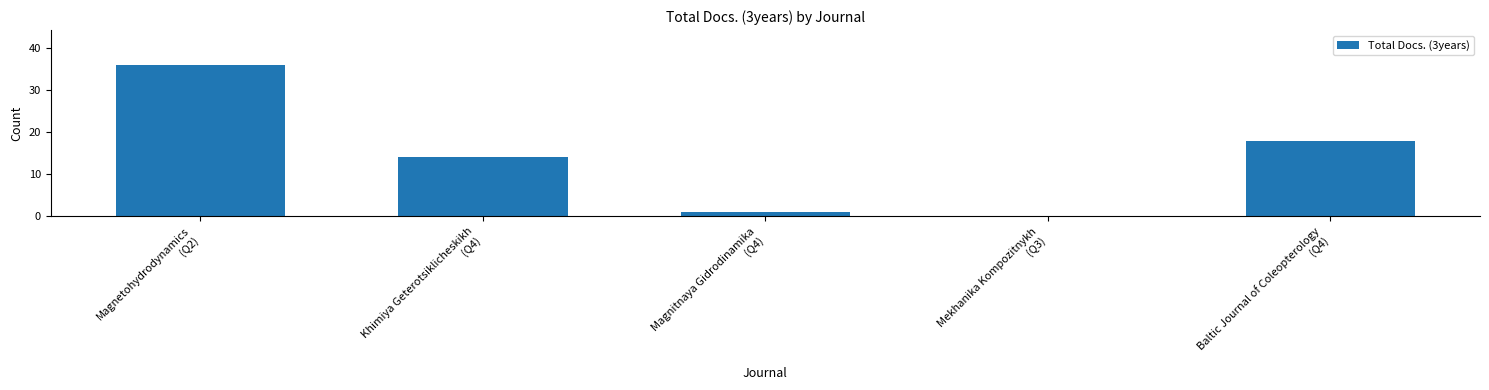

What is the greatest value displayed?

36